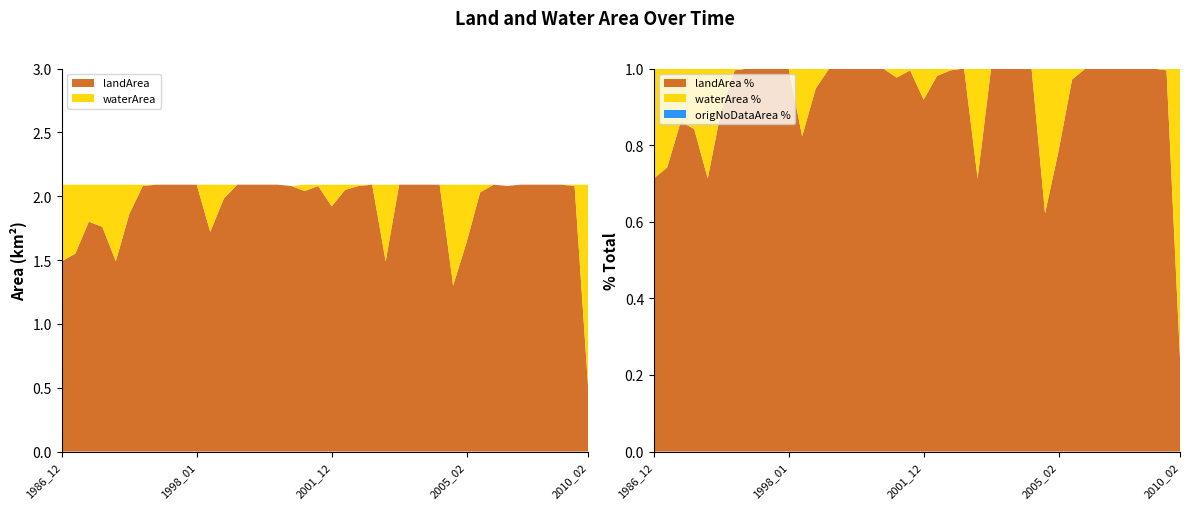

Reading left to right, extract all data points from this chart.

landArea: 1986_12=1.5	1989_12=1.6	1990_11=1.8	1990_12=1.8	1992_12=1.5	1993_01=1.9	1993_11=2.1	1993_12=2.1	1997_01=2.1	1997_02=2.1	1998_01=2.1	1998_12=1.7	1999_01=2.0	1999_02=2.1	1999_10=2.1	2001_01=2.1	2001_03=2.1	2001_04=2.1	2001_10=2.0	2001_11=2.1	2001_12=1.9	2002_01=2.0	2002_02=2.1	2002_03=2.1	2002_04=1.5	2002_09=2.1	2003_01=2.1	2003_03=2.1	2003_11=2.1	2004_02=1.3	2005_02=1.6	2006_11=2.0	2006_12=2.1	2007_01=2.1	2007_02=2.1	2007_03=2.1	2007_04=2.1	2007_05=2.1	2008_03=2.1	2010_02=0.5
waterArea: 1986_12=0.6	1989_12=0.5	1990_11=0.3	1990_12=0.3	1992_12=0.6	1993_01=0.2	1993_11=0.0	1993_12=0.0	1997_01=0.0	1997_02=0.0	1998_01=0.0	1998_12=0.4	1999_01=0.1	1999_02=0.0	1999_10=0.0	2001_01=0.0	2001_03=0.0	2001_04=0.0	2001_10=0.1	2001_11=0.0	2001_12=0.2	2002_01=0.0	2002_02=0.0	2002_03=0.0	2002_04=0.6	2002_09=0.0	2003_01=0.0	2003_03=0.0	2003_11=0.0	2004_02=0.8	2005_02=0.5	2006_11=0.1	2006_12=0.0	2007_01=0.0	2007_02=0.0	2007_03=0.0	2007_04=0.0	2007_05=0.0	2008_03=0.0	2010_02=1.6
origlandArea: 1986_12=1.5	1989_12=1.6	1990_11=1.8	1990_12=1.8	1992_12=1.5	1993_01=1.9	1993_11=2.1	1993_12=2.1	1997_01=2.1	1997_02=2.1	1998_01=2.1	1998_12=1.7	1999_01=2.0	1999_02=2.1	1999_10=2.1	2001_01=2.1	2001_03=2.1	2001_04=2.1	2001_10=2.0	2001_11=2.1	2001_12=1.9	2002_01=2.0	2002_02=2.1	2002_03=2.1	2002_04=1.5	2002_09=2.1	2003_01=2.1	2003_03=2.1	2003_11=2.1	2004_02=1.3	2005_02=1.6	2006_11=2.0	2006_12=2.1	2007_01=2.1	2007_02=2.1	2007_03=2.1	2007_04=2.1	2007_05=2.1	2008_03=2.1	2010_02=0.5
origWaterArea: 1986_12=0.6	1989_12=0.5	1990_11=0.3	1990_12=0.3	1992_12=0.6	1993_01=0.2	1993_11=0.0	1993_12=0.0	1997_01=0.0	1997_02=0.0	1998_01=0.0	1998_12=0.4	1999_01=0.1	1999_02=0.0	1999_10=0.0	2001_01=0.0	2001_03=0.0	2001_04=0.0	2001_10=0.0	2001_11=0.0	2001_12=0.2	2002_01=0.0	2002_02=0.0	2002_03=0.0	2002_04=0.6	2002_09=0.0	2003_01=0.0	2003_03=0.0	2003_11=0.0	2004_02=0.8	2005_02=0.5	2006_11=0.1	2006_12=0.0	2007_01=0.0	2007_02=0.0	2007_03=0.0	2007_04=0.0	2007_05=0.0	2008_03=0.0	2010_02=1.6
origNoDataArea: 1986_12=0.0	1989_12=0.0	1990_11=0.0	1990_12=0.0	1992_12=0.0	1993_01=0.0	1993_11=0.0	1993_12=0.0	1997_01=0.0	1997_02=0.0	1998_01=0.0	1998_12=0.0	1999_01=0.0	1999_02=0.0	1999_10=0.0	2001_01=0.0	2001_03=0.0	2001_04=0.0	2001_10=0.0	2001_11=0.0	2001_12=0.0	2002_01=0.0	2002_02=0.0	2002_03=0.0	2002_04=0.0	2002_09=0.0	2003_01=0.0	2003_03=0.0	2003_11=0.0	2004_02=0.0	2005_02=0.0	2006_11=0.0	2006_12=0.0	2007_01=0.0	2007_02=0.0	2007_03=0.0	2007_04=0.0	2007_05=0.0	2008_03=0.0	2010_02=0.0